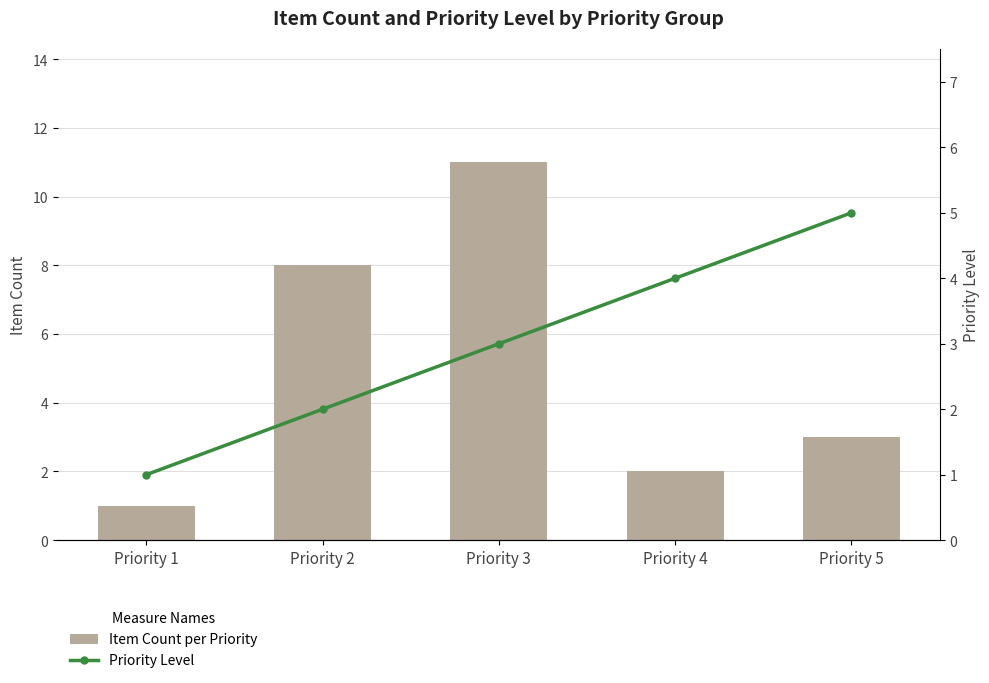

How many groups of bars are there?

5